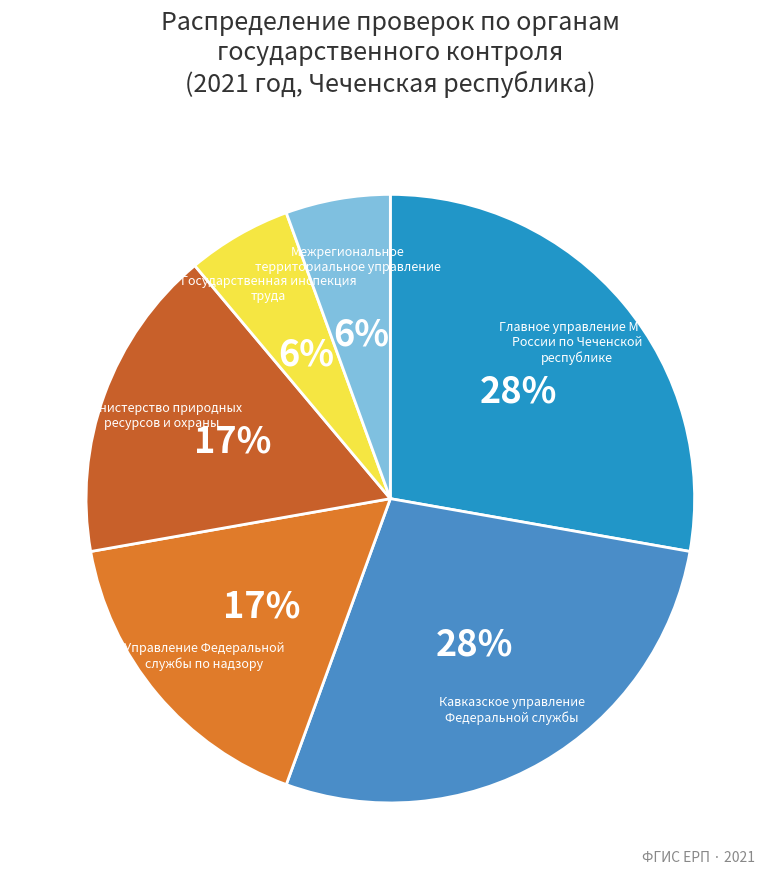

Does Управление Федеральной службы по надзору represent more than half of the total?

No